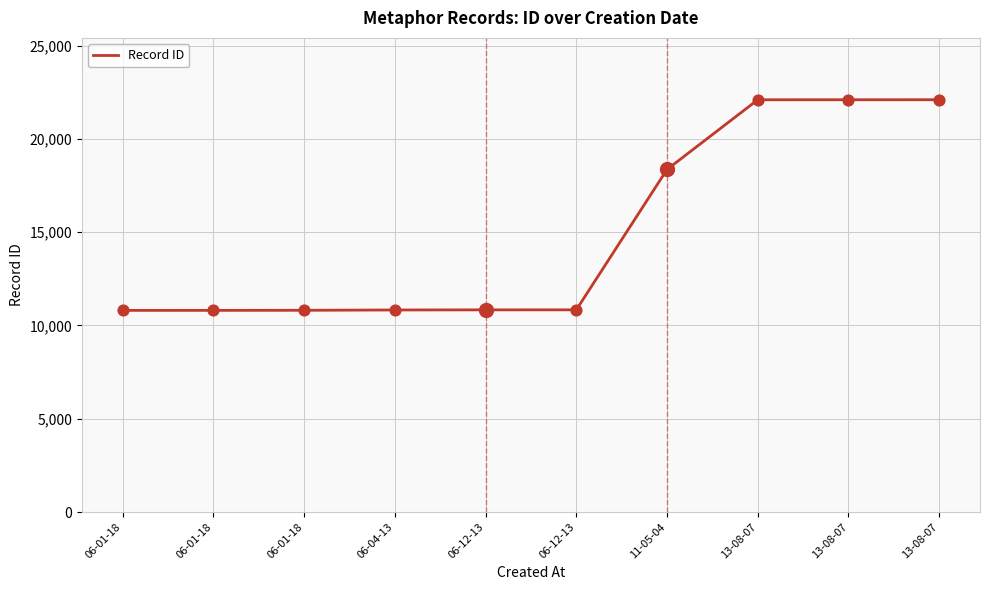

What is the change in value from 06-01-18 to 13-08-07?

+11292